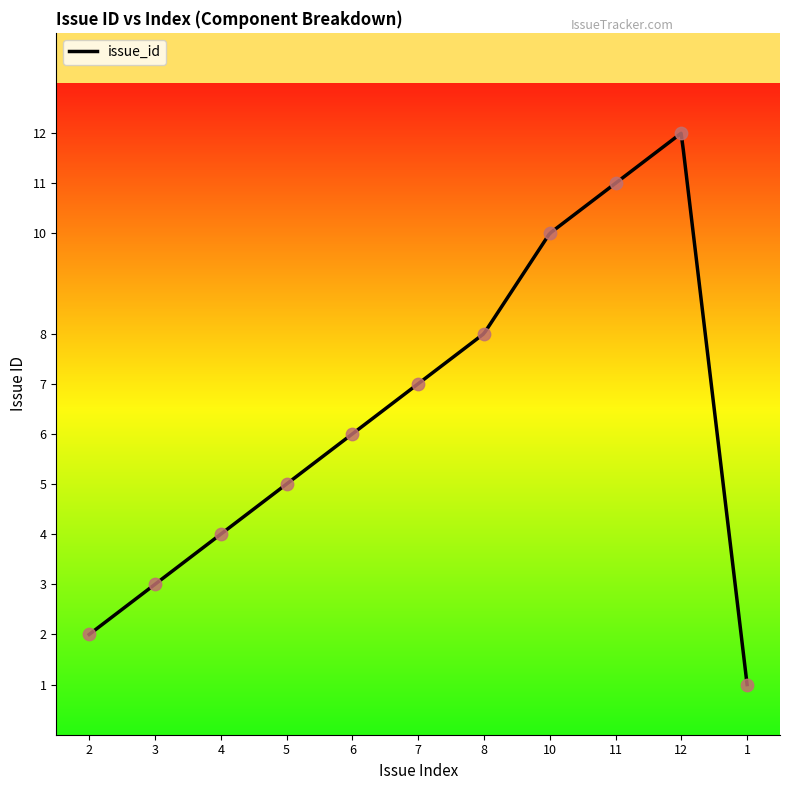

What is the ratio of the value at 1 to the value at 12?

0.1